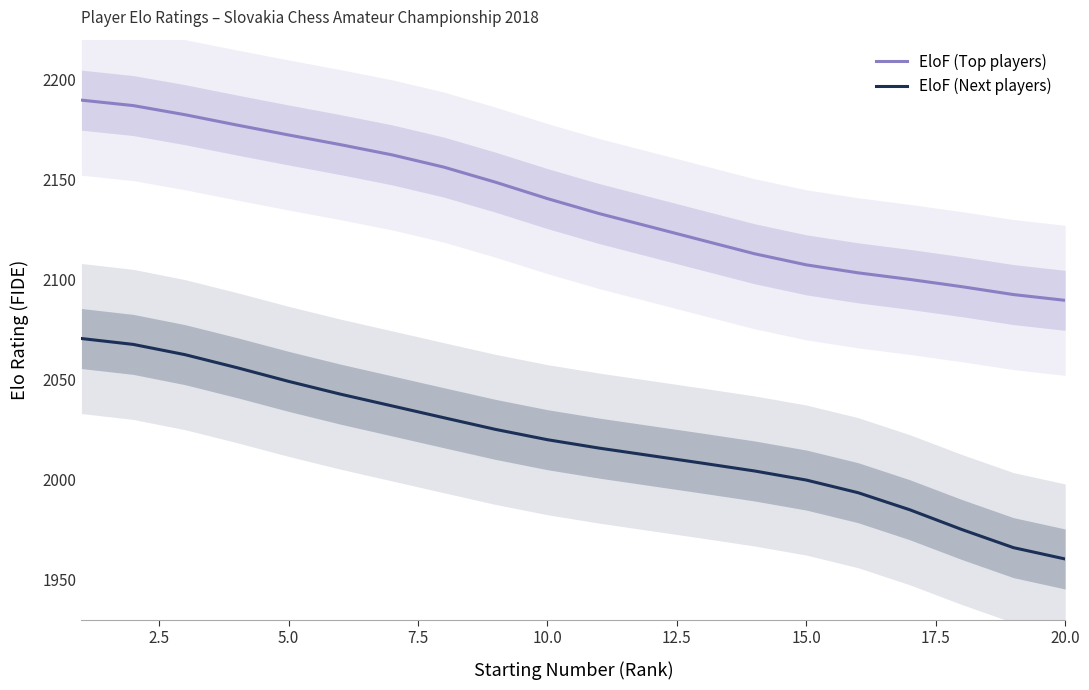

The EloF (Top players) series shows 2172.4 at 5.0. True or false?

True